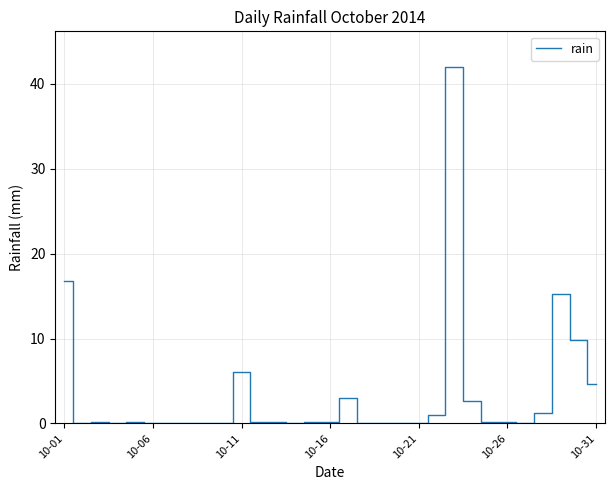

Is this an area chart (filled region under the line)?

No